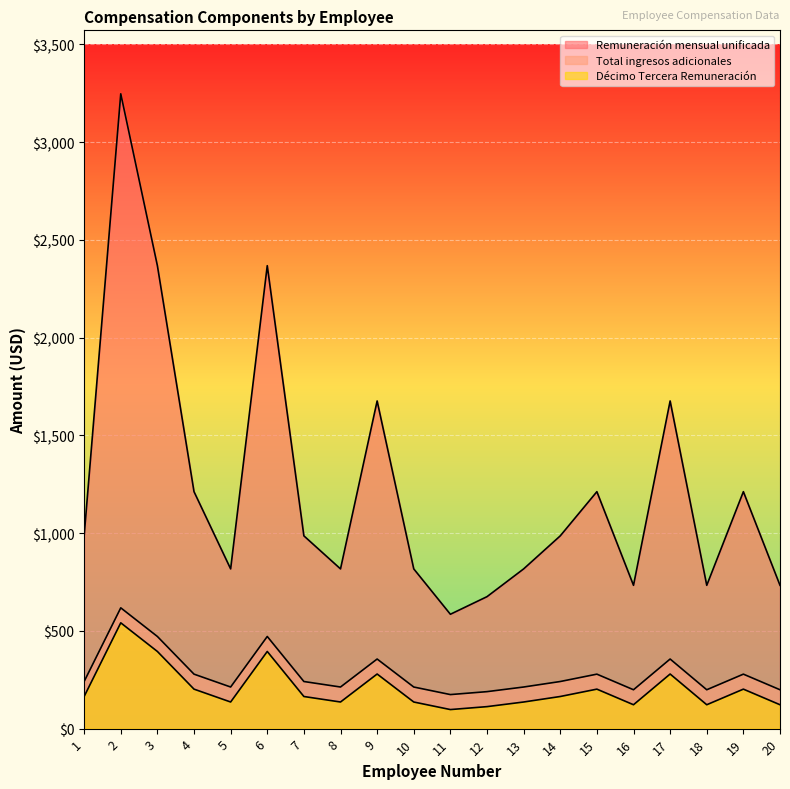

True or false: Décimo Tercera Remuneración and Remuneración mensual unificada intersect in this chart.

False